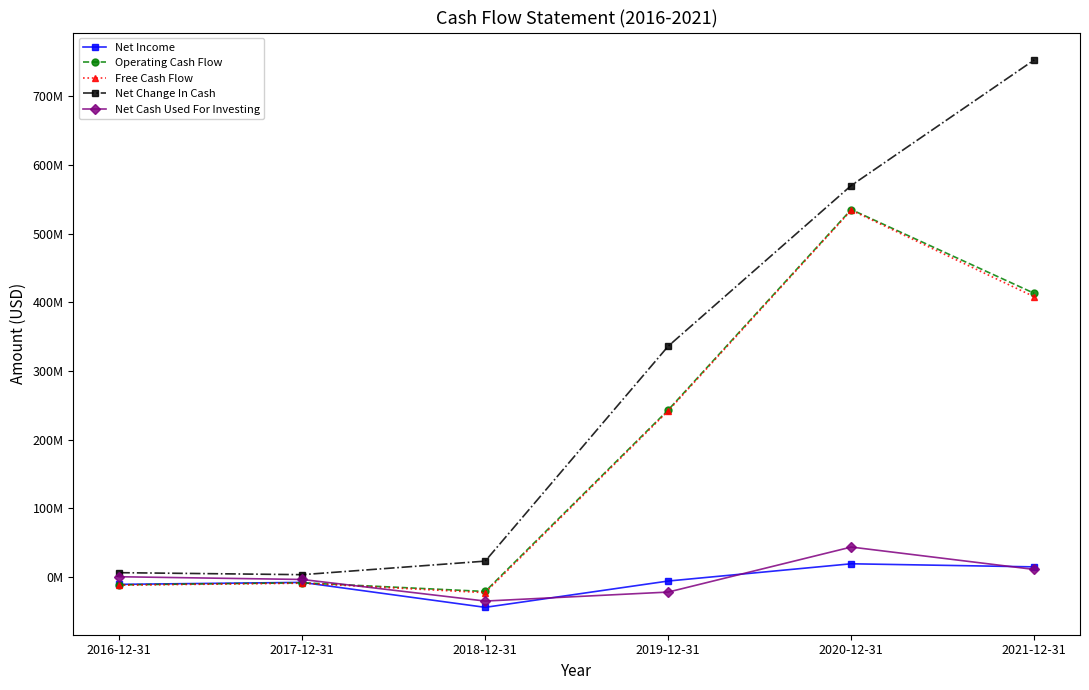

What is the label of the 1st point from the right?

2021-12-31